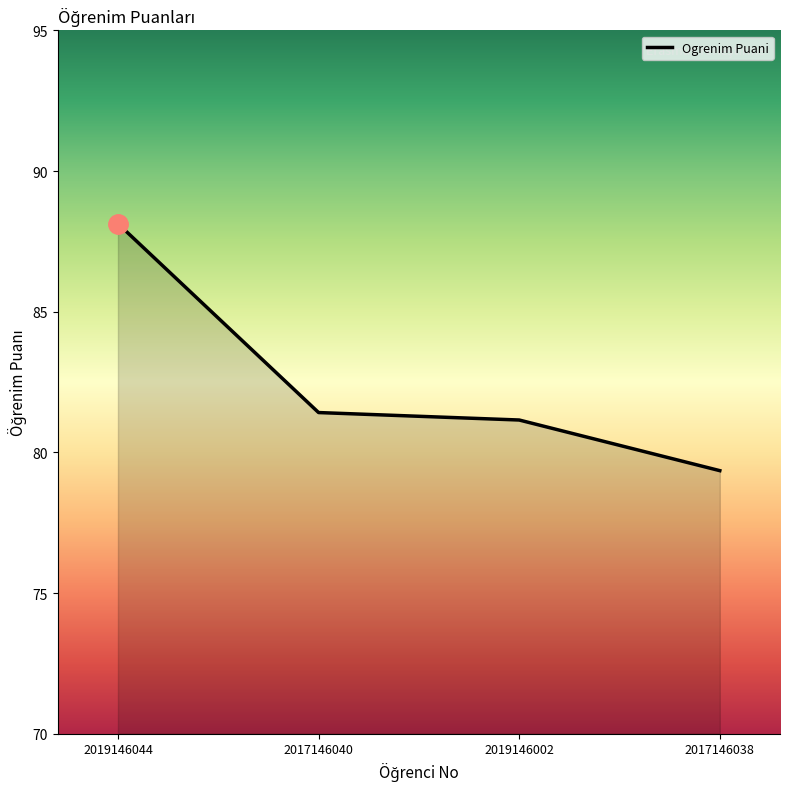

What is the average value?

82.5